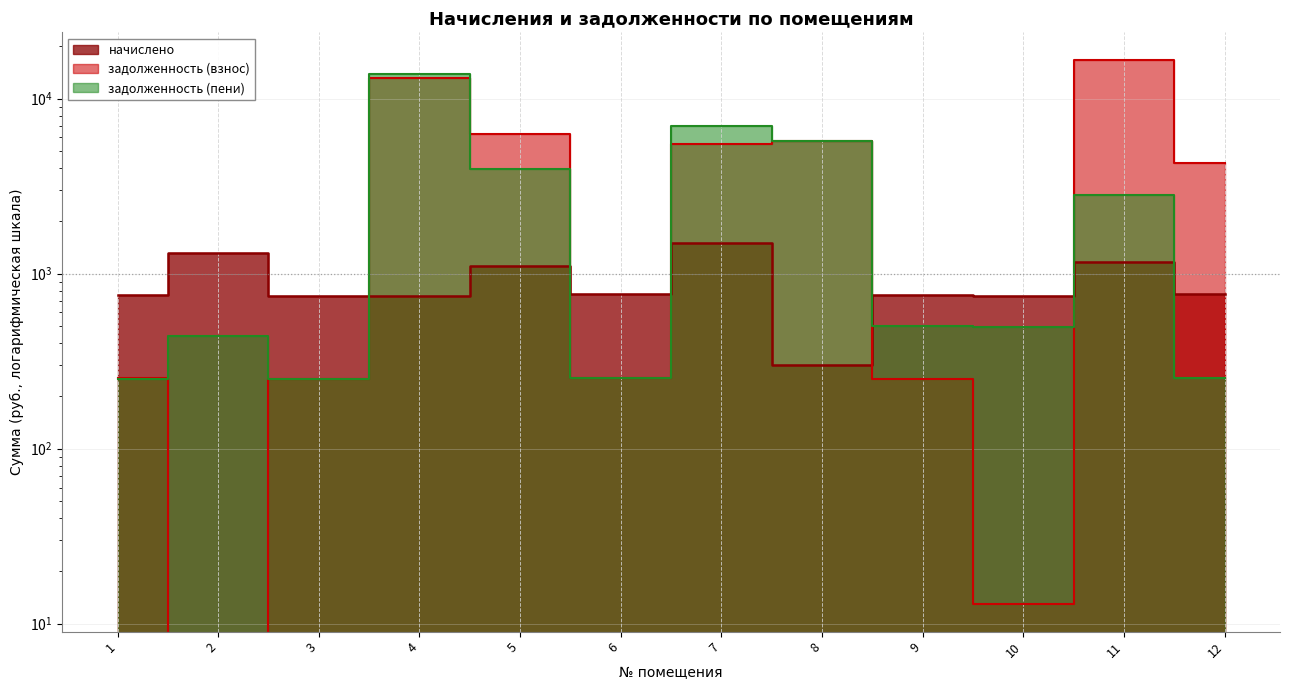

How many positive values does the задолженность (взнос) series have?

11